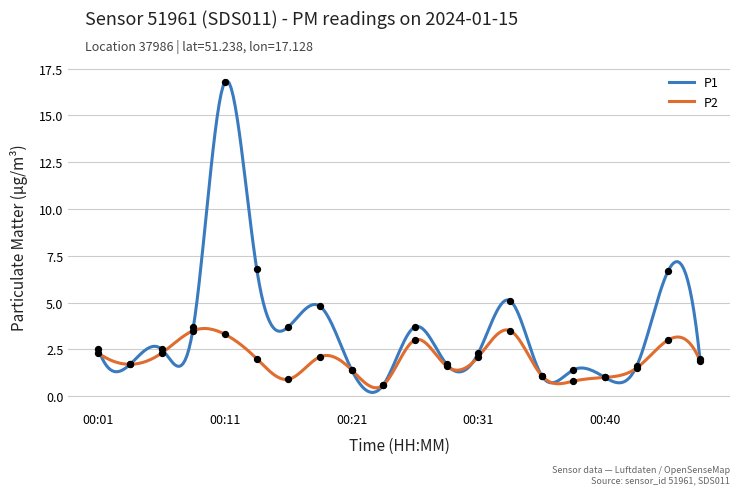

At how many categories does at least one series exceed 16?

1